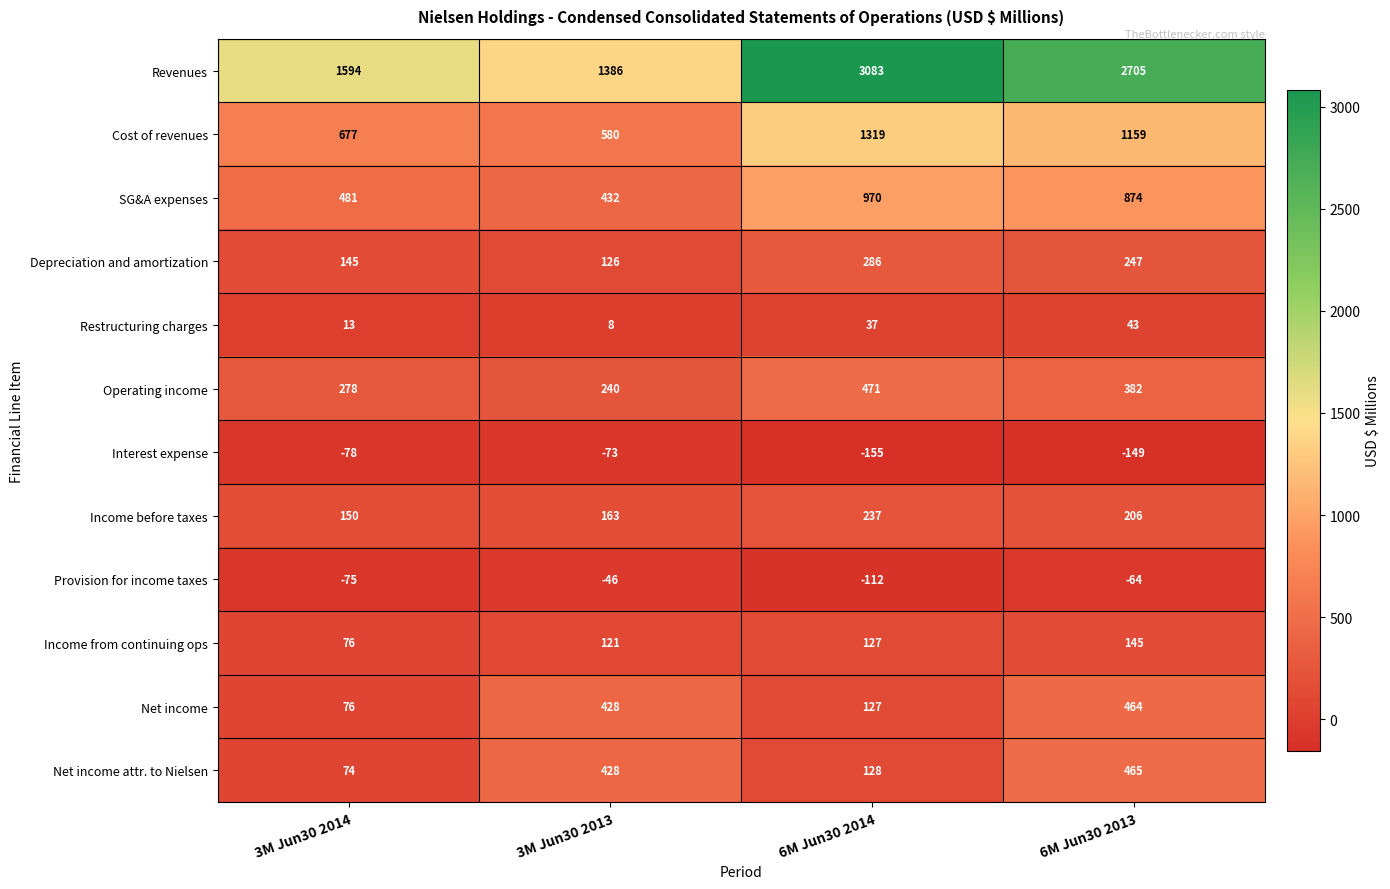

The Cost of revenues series shows 1159 at 6M Jun30 2013. True or false?

True